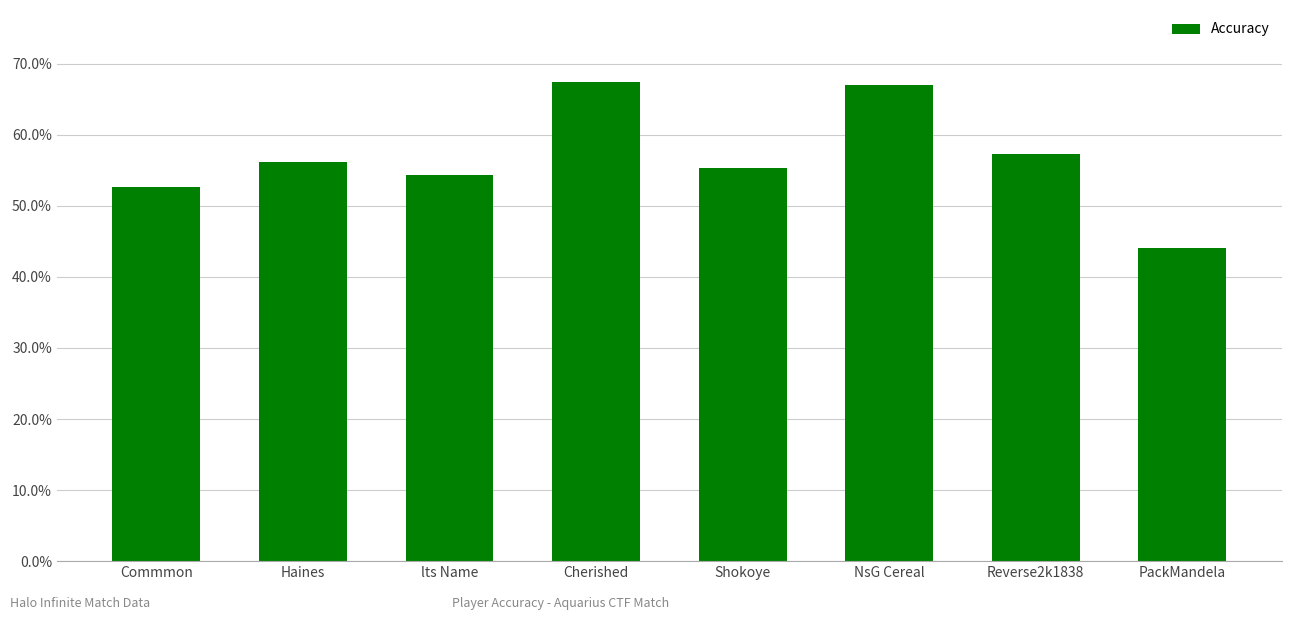

Read the value at Reverse2k1838.

57.3